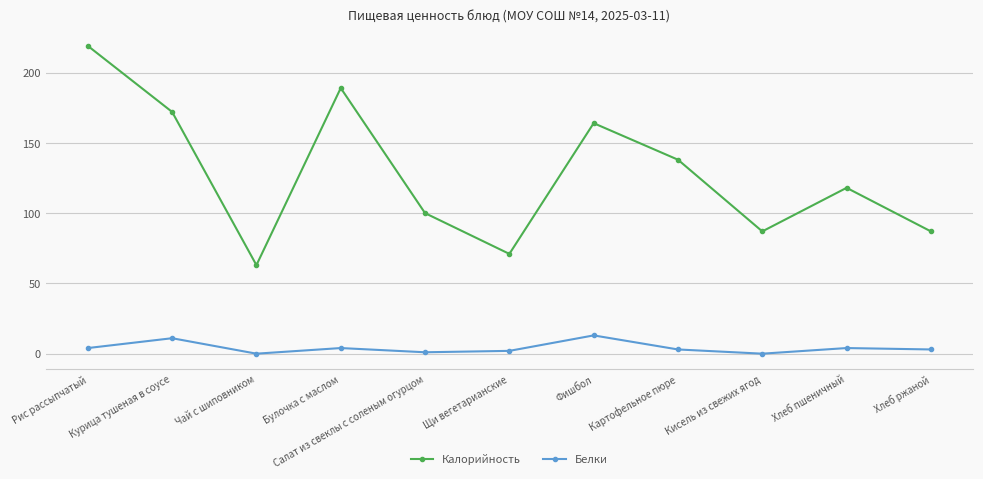

At which label does Белки first exceed 3?

Рис рассыпчатый